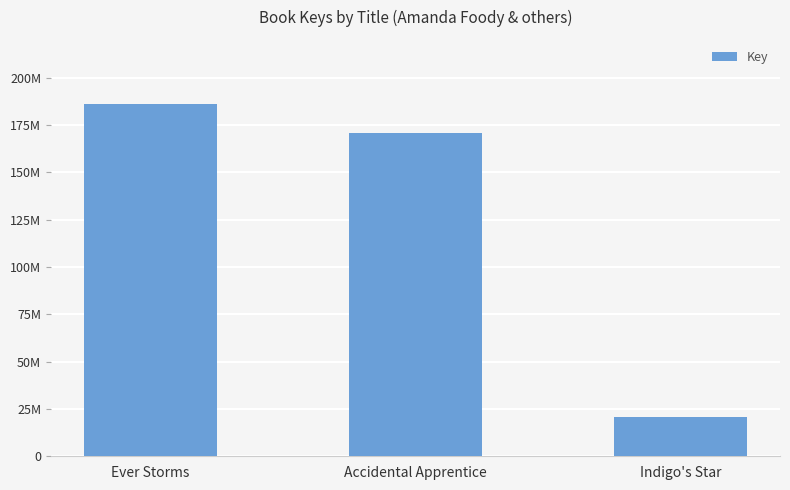

Are the bars grouped side by side (vs. stacked)?

No